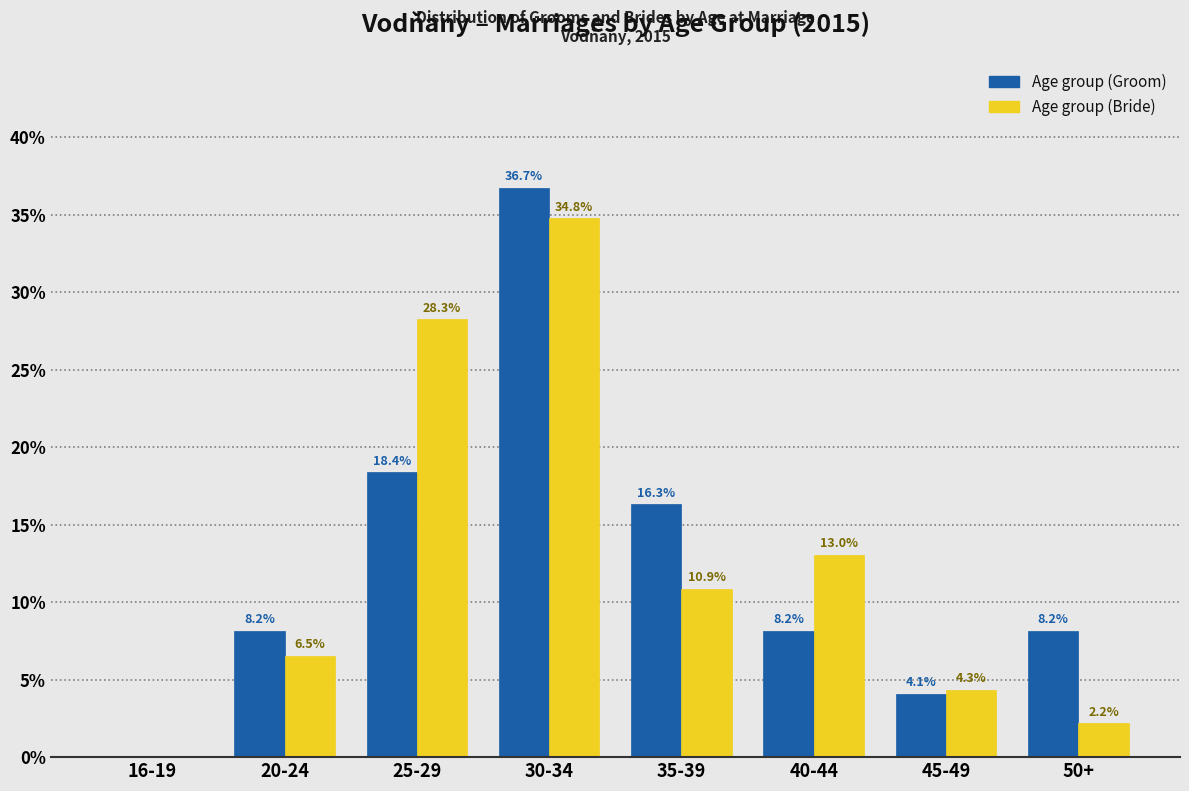

Reading left to right, transcribe all the data shown in this chart.

Age group (Groom): 16-19=0.0	20-24=8.2	25-29=18.4	30-34=36.7	35-39=16.3	40-44=8.2	45-49=4.1	50+=8.2
Age group (Bride): 16-19=0.0	20-24=6.5	25-29=28.3	30-34=34.8	35-39=10.9	40-44=13.0	45-49=4.3	50+=2.2